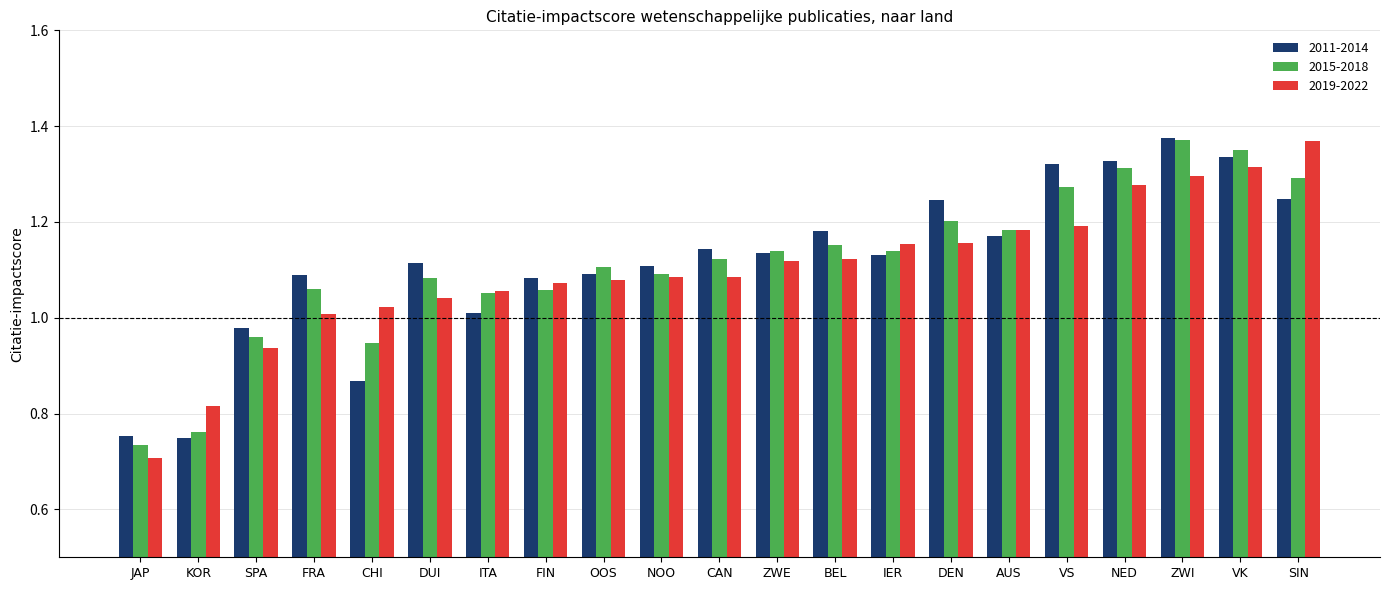

At which category is the sum across all series the highest?

ZWI